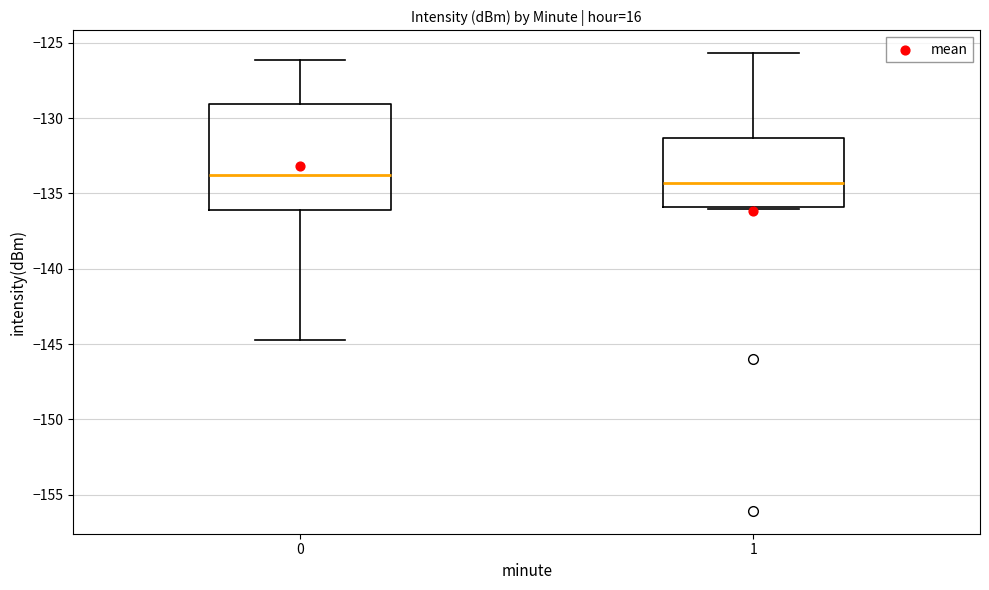

Reading left to right, read every box against the y-axis: the position of its median line, the range the box covers, and the ends of its whiskers. The values are not printed on the chart, so give them approximately, as read against the axis.

0: median -134.0, box -136.0 to -129.0, whiskers -144.5 to -126.0
1: median -134.5, box -136.0 to -131.5, whiskers -136.0 to -125.5